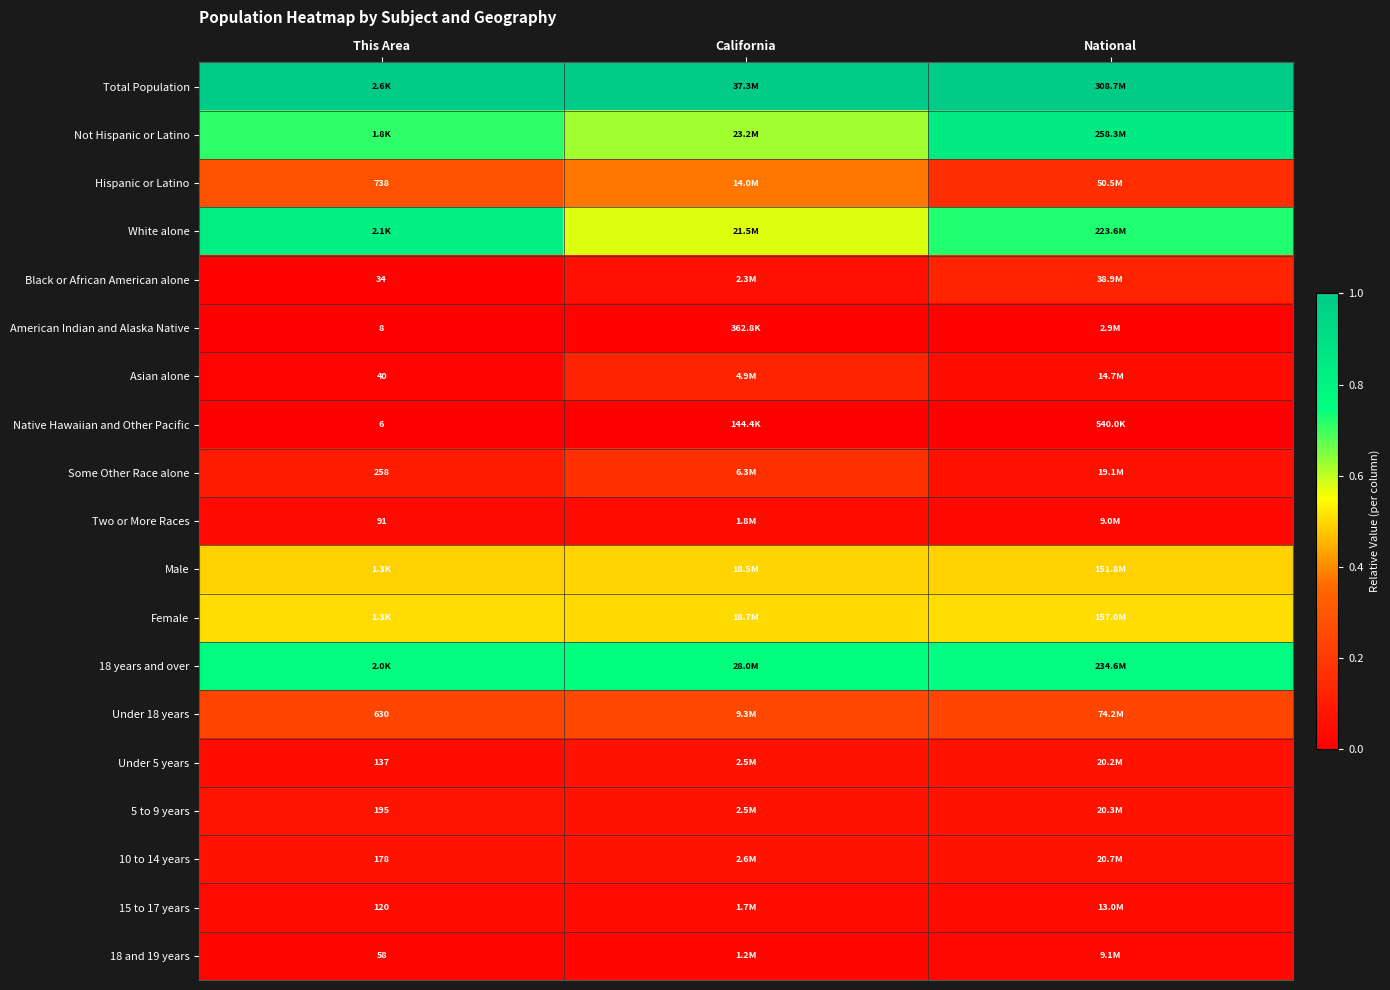

Is the value of 18 and 19 years at This Area greater than the value of Hispanic or Latino at This Area?

No